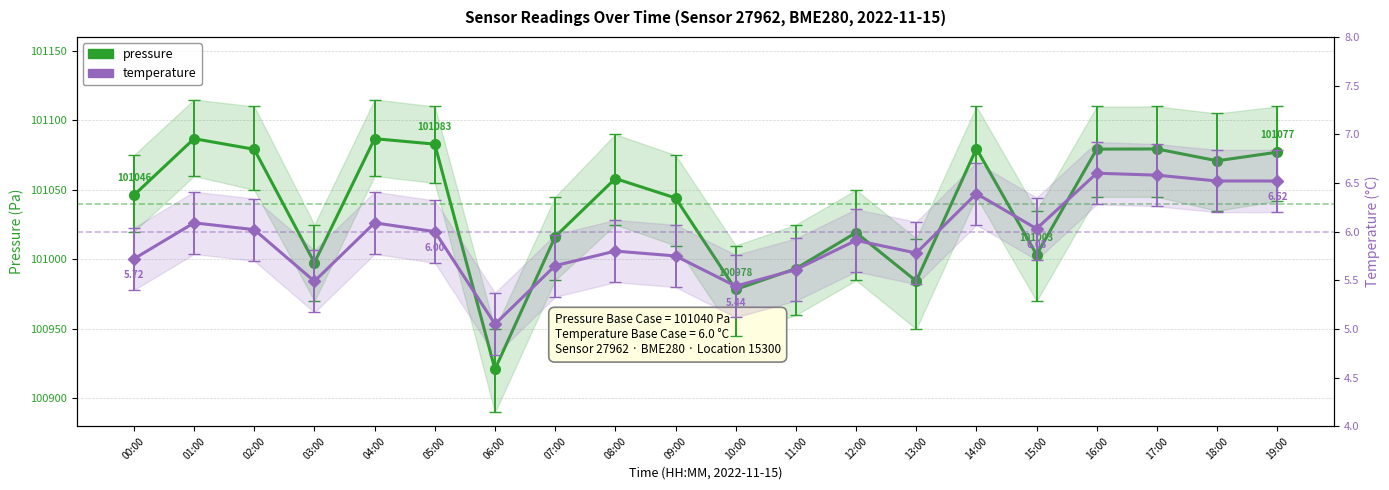

What is the difference between the maximum and second lowest values in the temperature series?

1.2